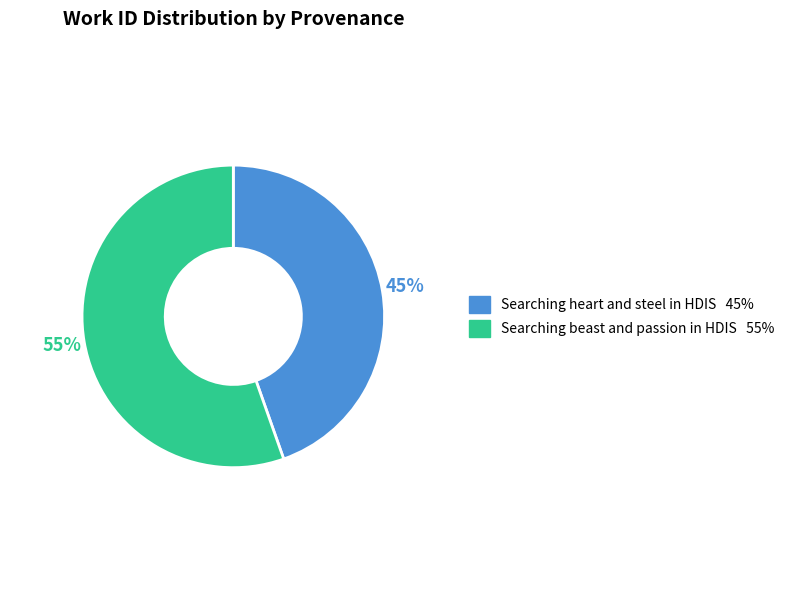

Combined, do Searching beast and passion in HDIS and Searching heart and steel in HDIS account for over 50%?

Yes